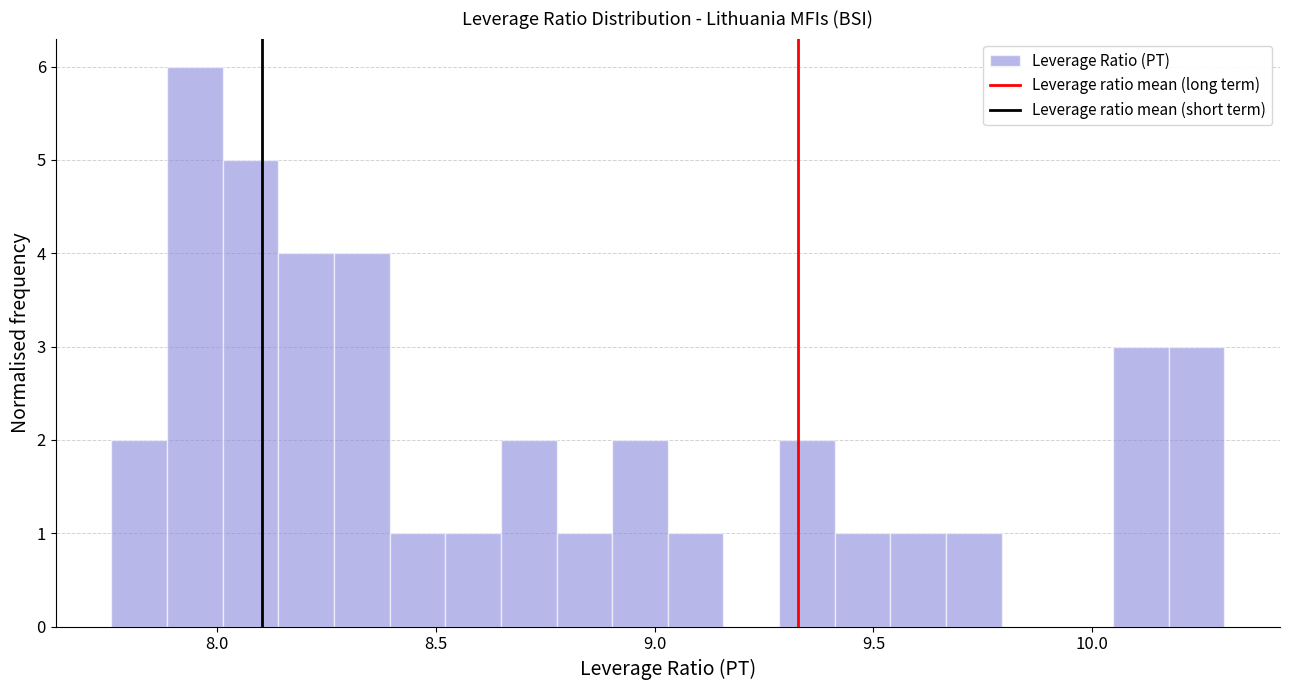

Read against the x-axis, roughly where is the centre of the tallest bar?

7.95